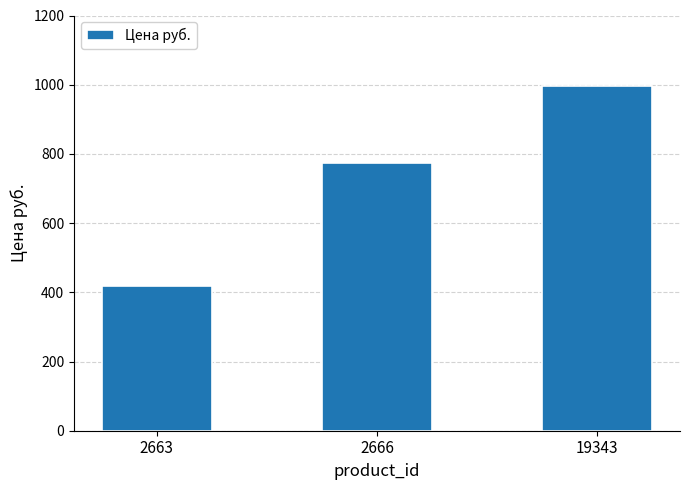

How many categories are shown in the chart?

3